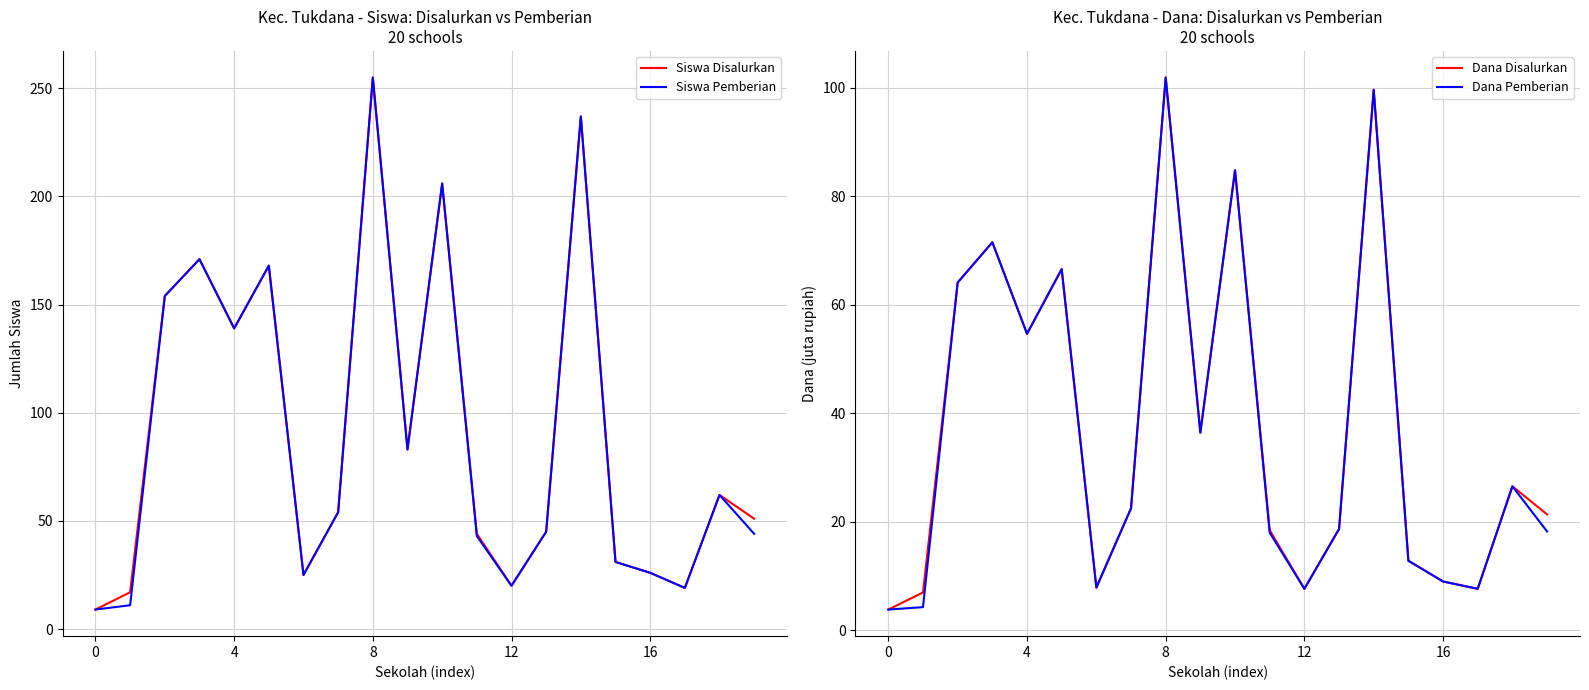

At 13, list the series in order from smallest to largest.

Dana Disalurkan, Dana Pemberian, Siswa Disalurkan, Siswa Pemberian